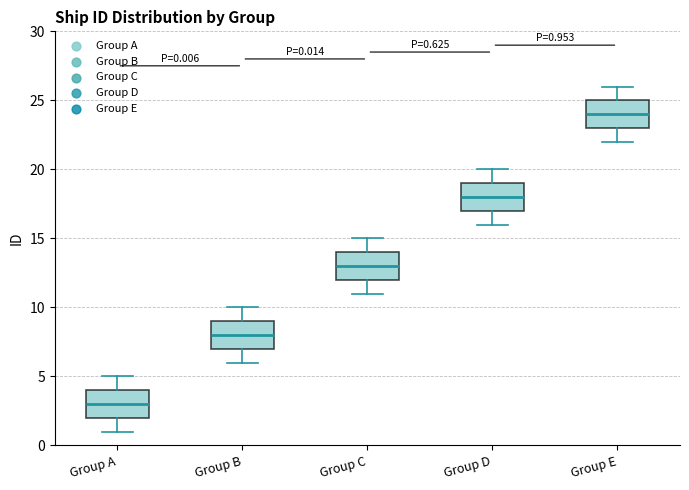

Which box's median line is the lowest?

Group A